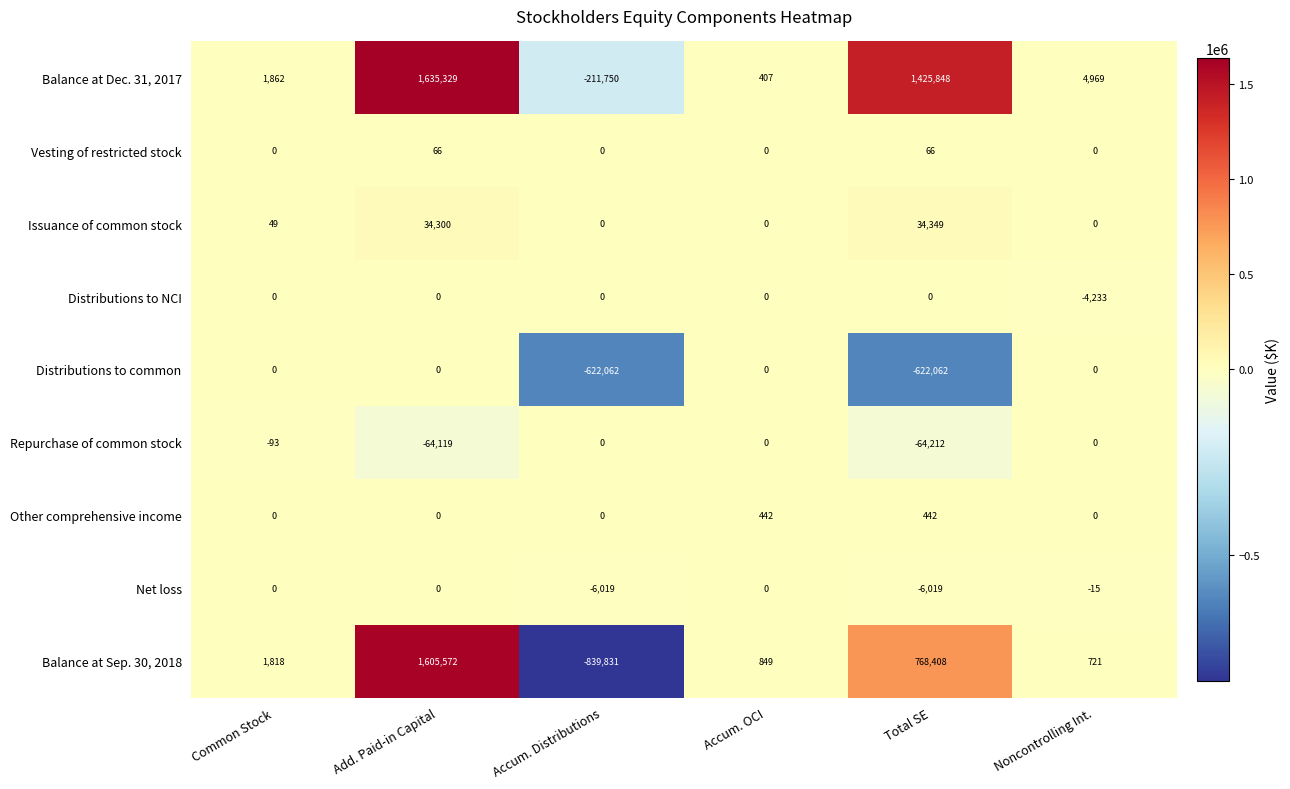

Is it true that Vesting of restricted stock equals 27 at Total SE?

False